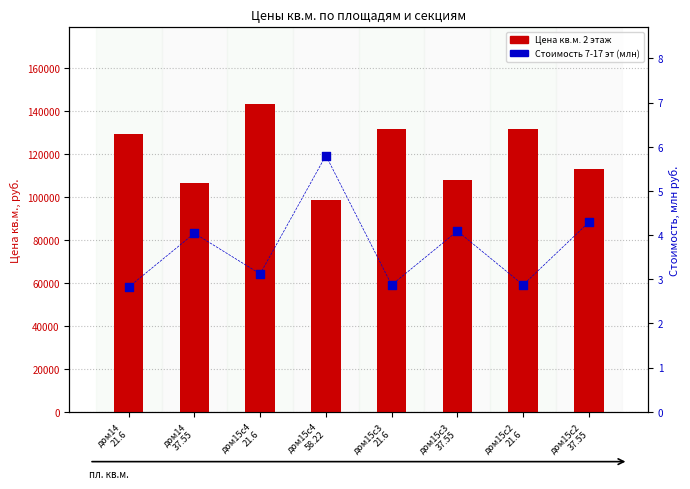

Which series reaches the maximum Y coordinate?

Цена кв.м. 2 этаж